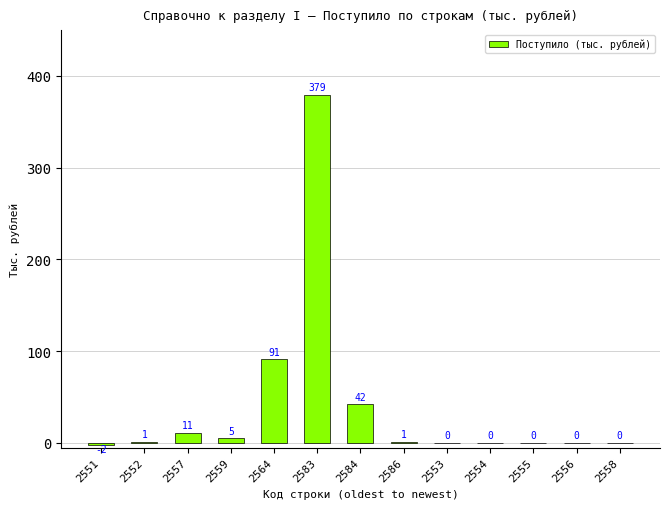

At which label is the value closest to 188?

2564